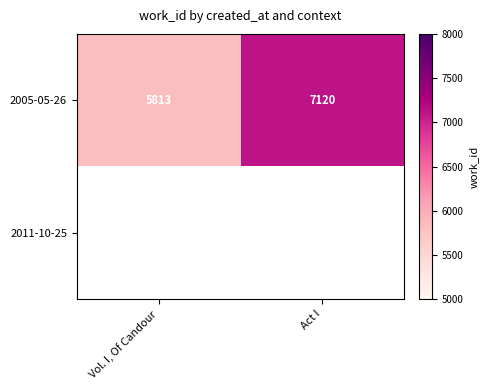

Which category has the lowest value in the 2005-05-26 series?

Vol. I, Of Candour